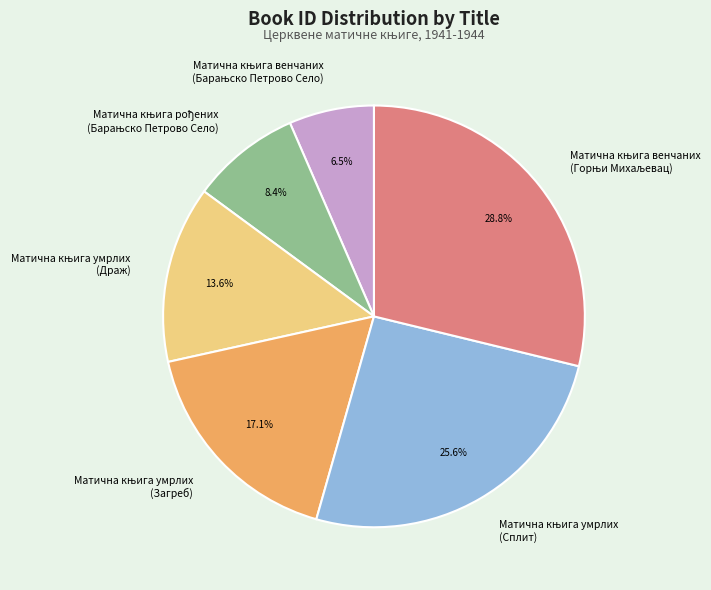

Does any single category account for the majority?

No